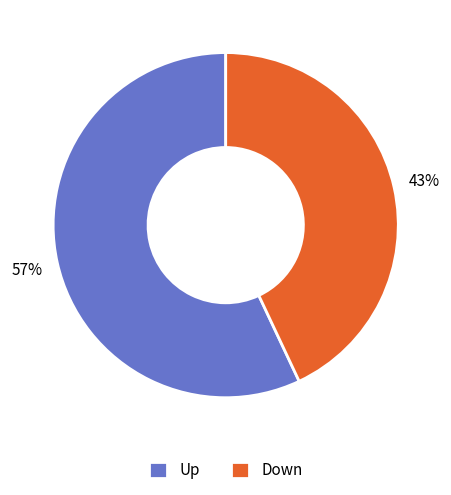

How many segments does this pie chart have?

2